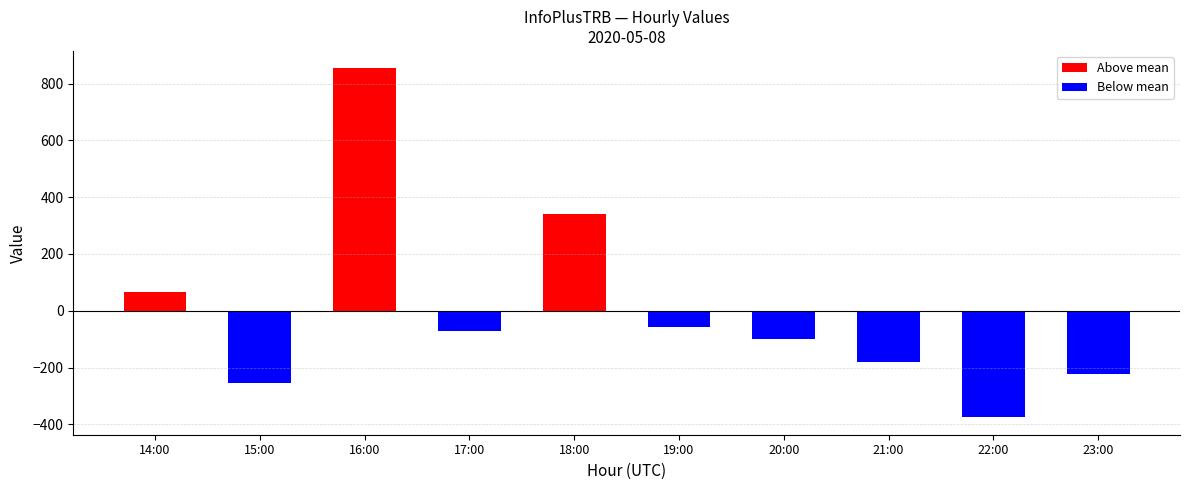

What is the total value across all series at 20:00?

-98.2